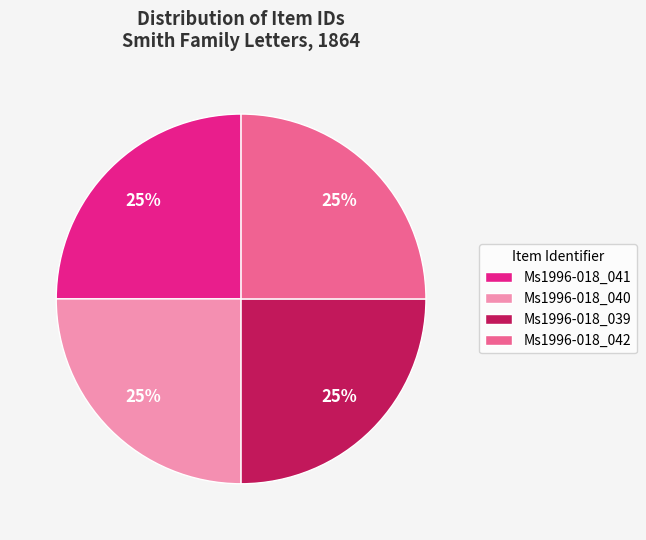

How many segments does this pie chart have?

4